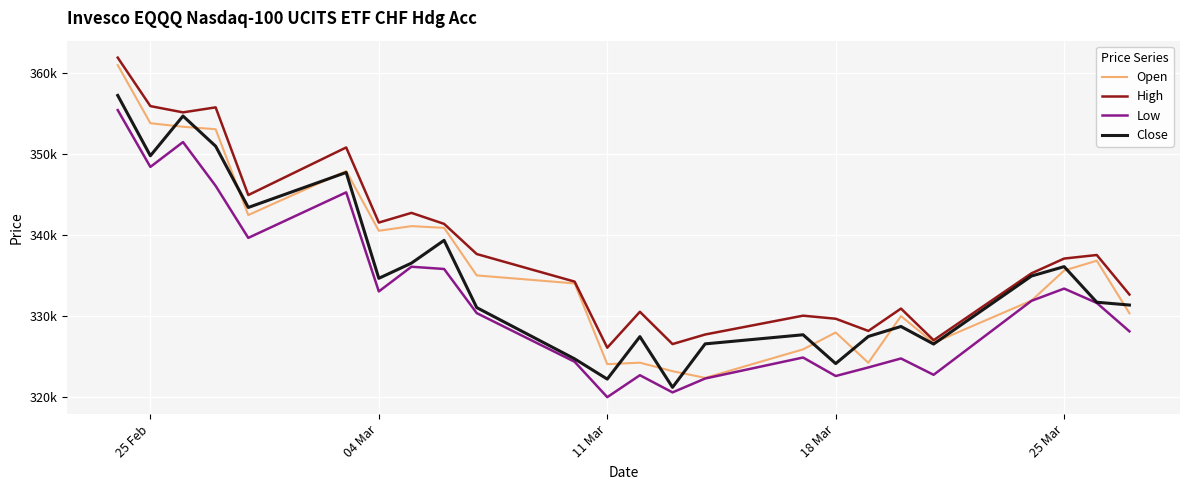

What are all the series names shown in the legend?

Open, High, Low, Close